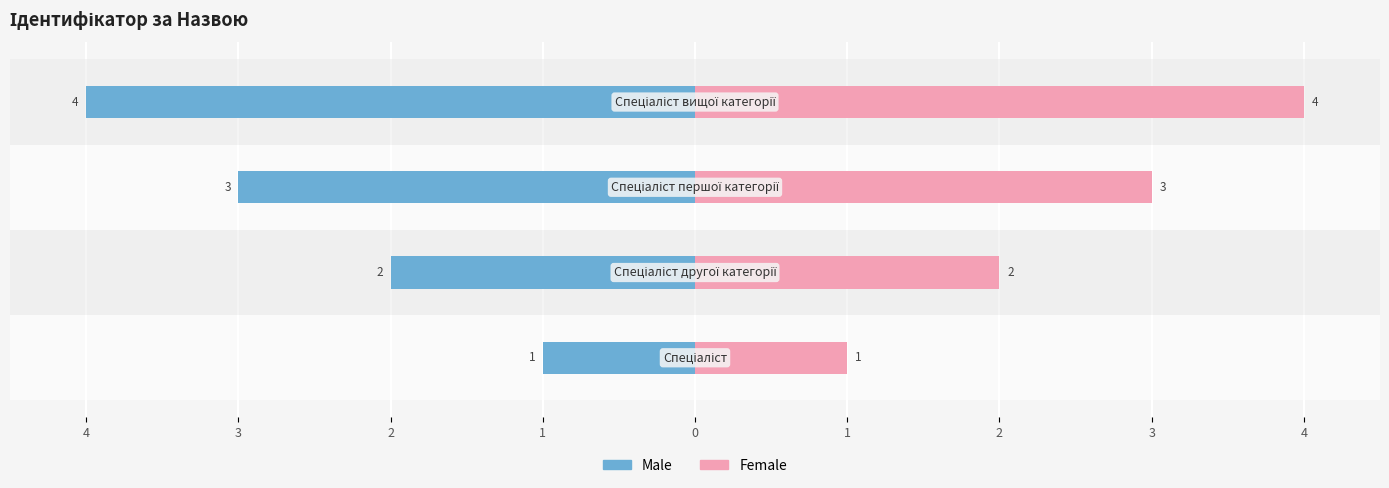

How many bars are there in total?

8